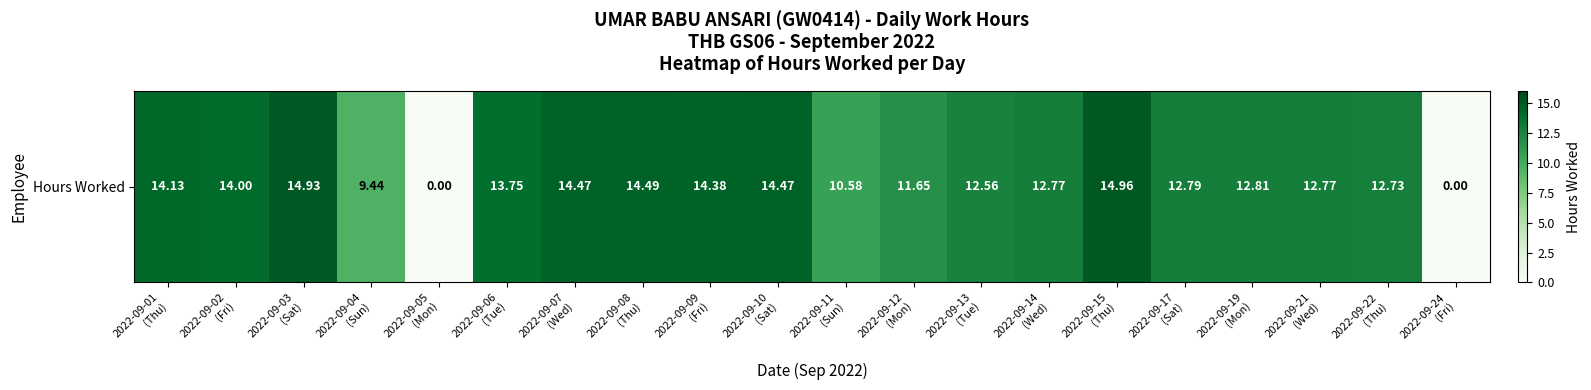

Reading left to right, list all the values displayed in this chart.

2022-09-01
(Thu)=14.1	2022-09-02
(Fri)=14.0	2022-09-03
(Sat)=14.9	2022-09-04
(Sun)=9.4	2022-09-05
(Mon)=0.0	2022-09-06
(Tue)=13.8	2022-09-07
(Wed)=14.5	2022-09-08
(Thu)=14.5	2022-09-09
(Fri)=14.4	2022-09-10
(Sat)=14.5	2022-09-11
(Sun)=10.6	2022-09-12
(Mon)=11.7	2022-09-13
(Tue)=12.6	2022-09-14
(Wed)=12.8	2022-09-15
(Thu)=15.0	2022-09-17
(Sat)=12.8	2022-09-19
(Mon)=12.8	2022-09-21
(Wed)=12.8	2022-09-22
(Thu)=12.7	2022-09-24
(Fri)=0.0